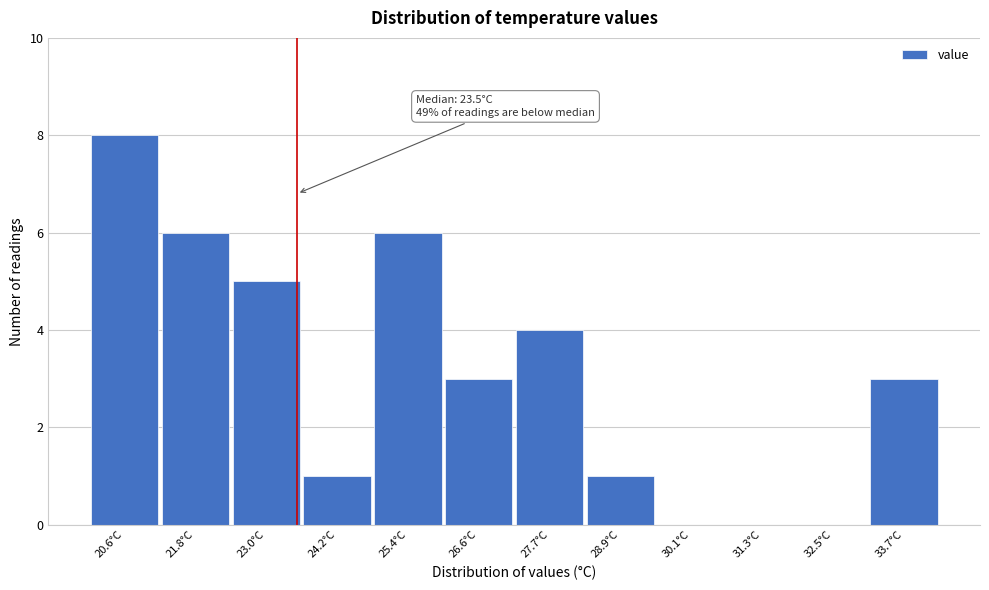

Over which range of the x-axis is the bar tallest?

20.0 to 21.2